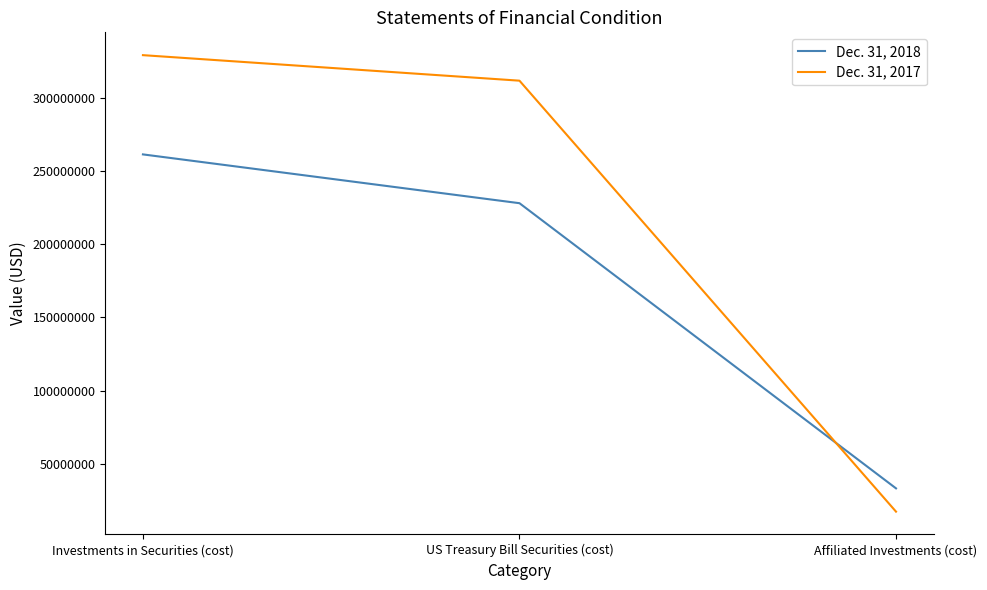

Reading left to right, transcribe all the data shown in this chart.

Dec. 31, 2018: 261202445	227903022	33299423
Dec. 31, 2017: 328926740	311509304	17417436